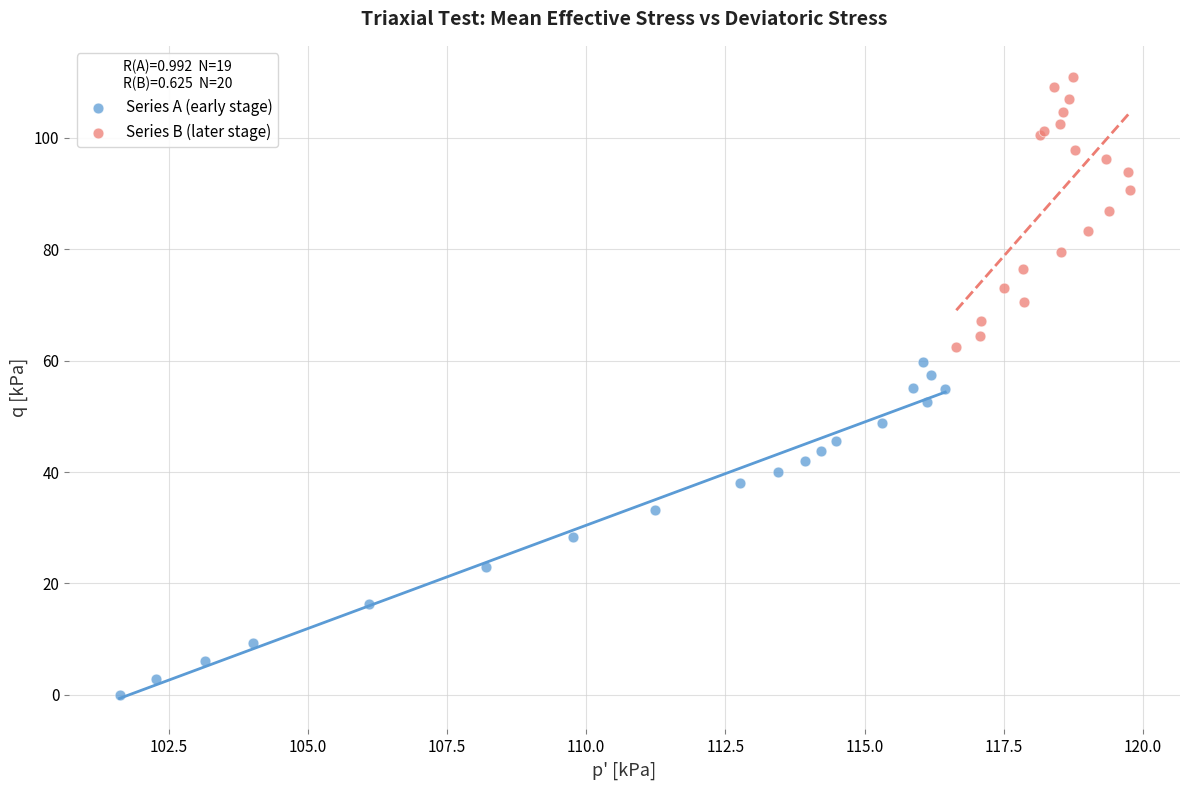

Which series reaches the minimum Y coordinate?

Series A (early stage)